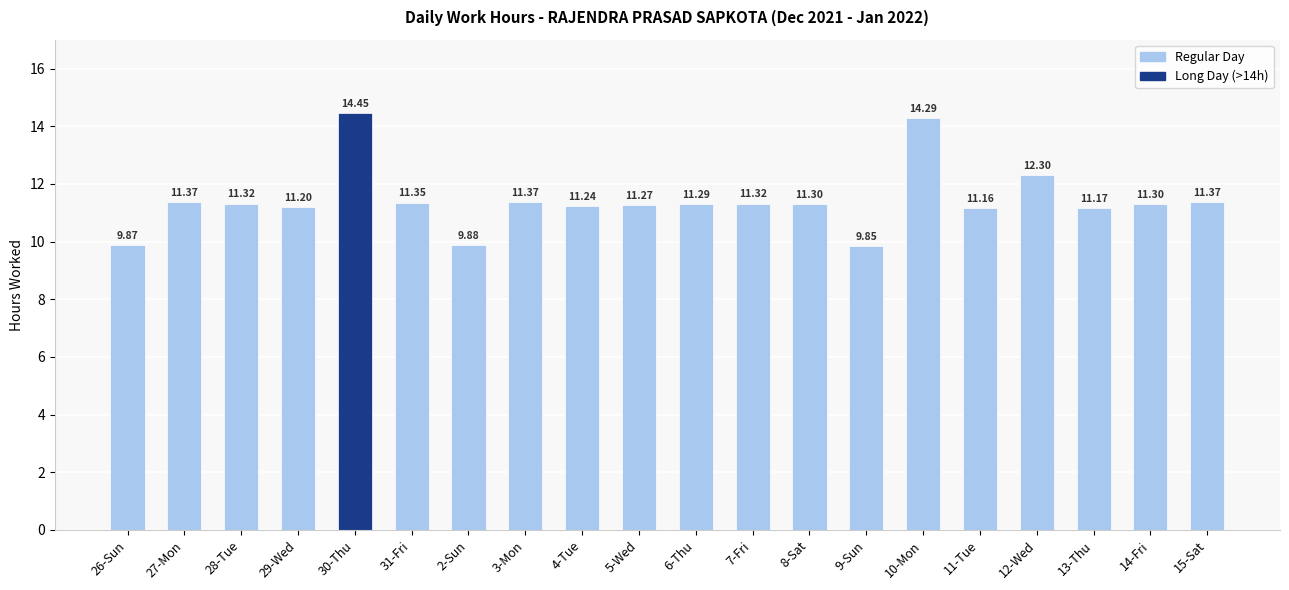

The value at 10-Mon is 14.3. True or false?

True